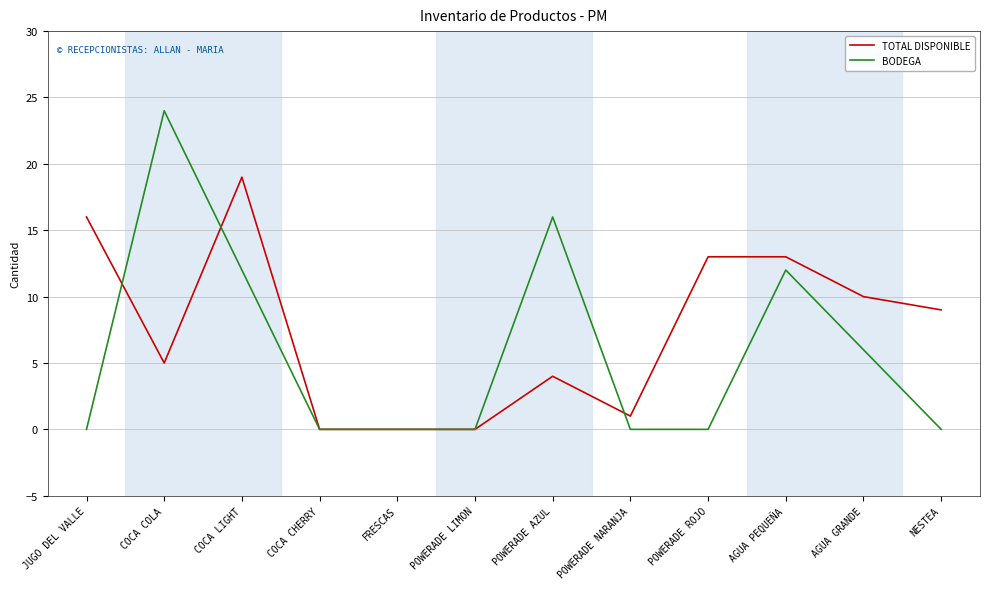

What is the maximum value for BODEGA?

24